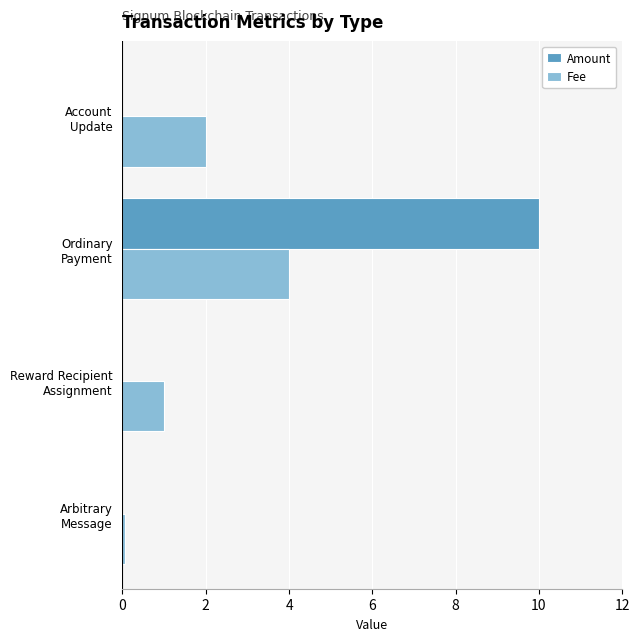

Which series has the largest range (max minus min)?

Amount